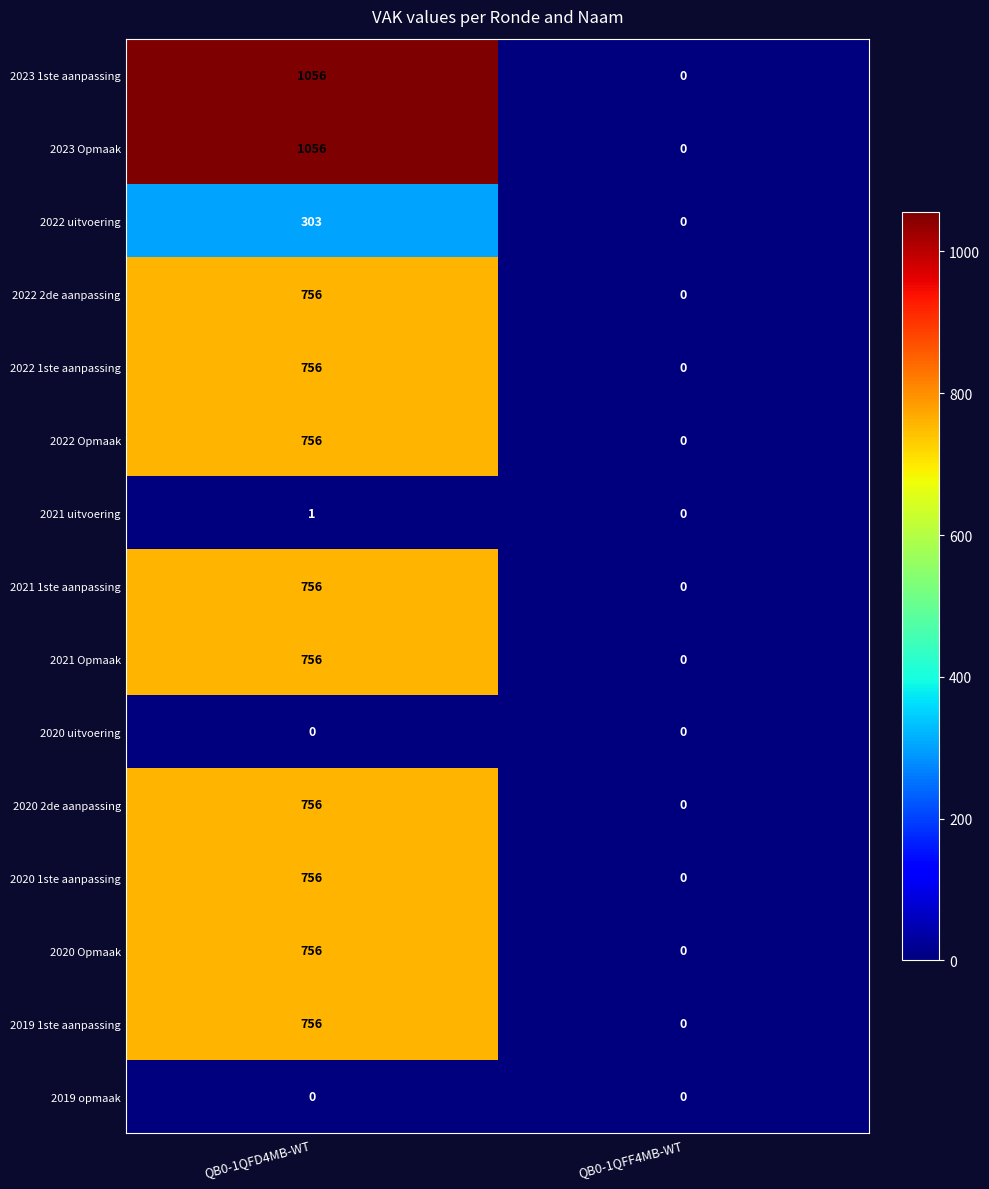

At which category is the sum across all series the highest?

QB0-1QFD4MB-WT